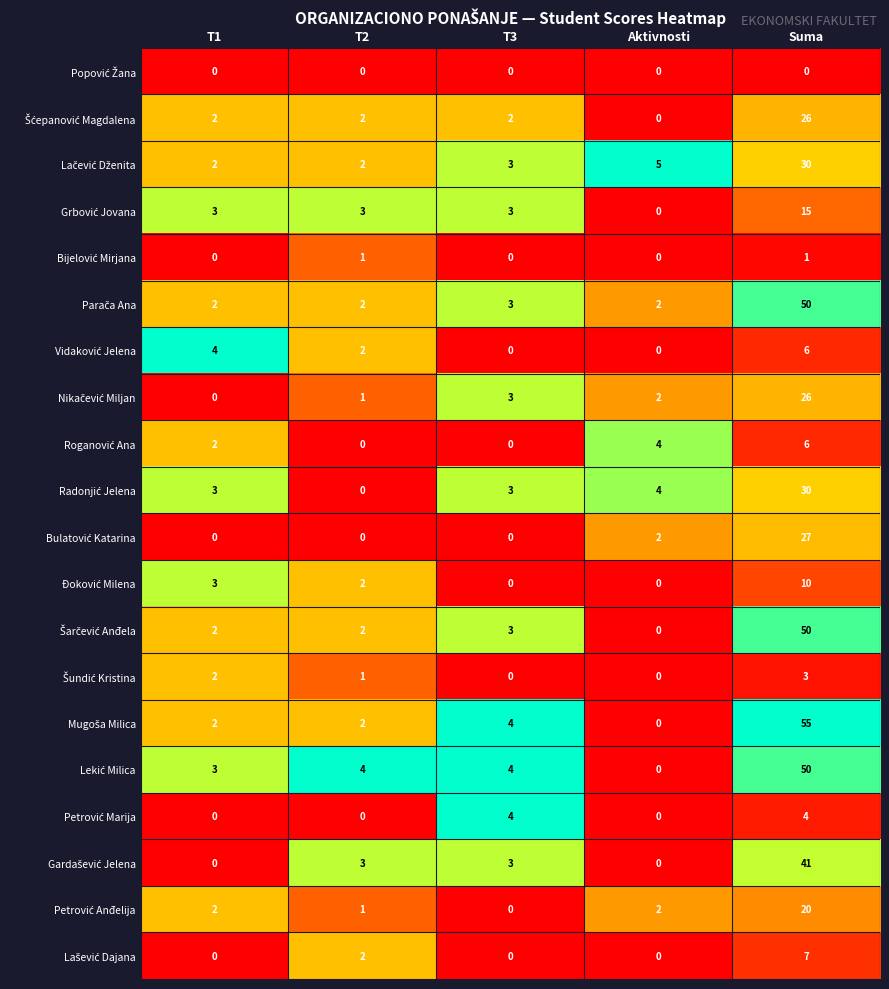

What is the greatest value displayed?

55